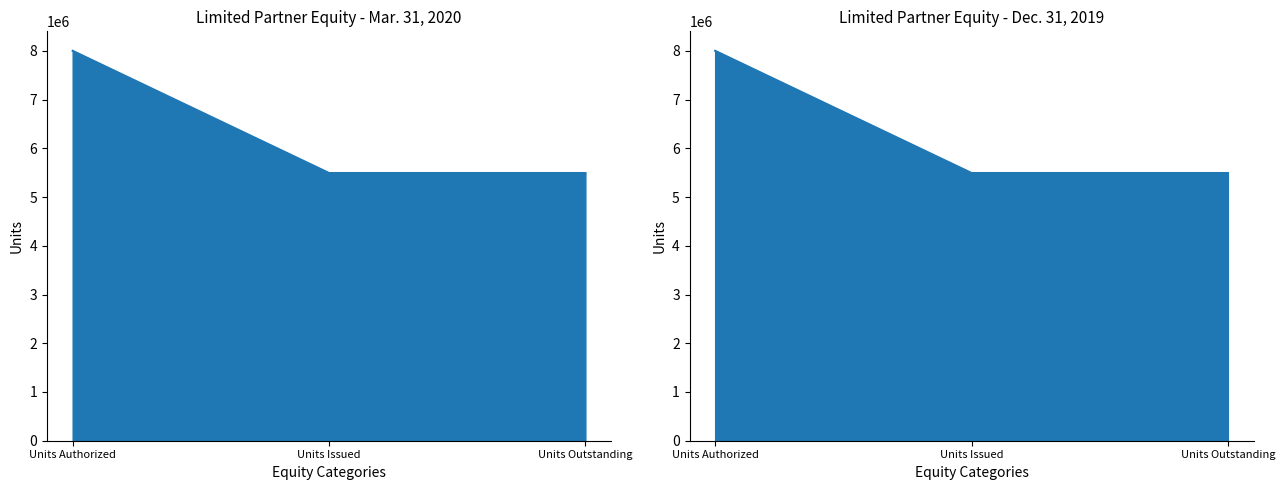

Is it true that Mar. 31, 2020 equals 5492967 at Units Issued?

True